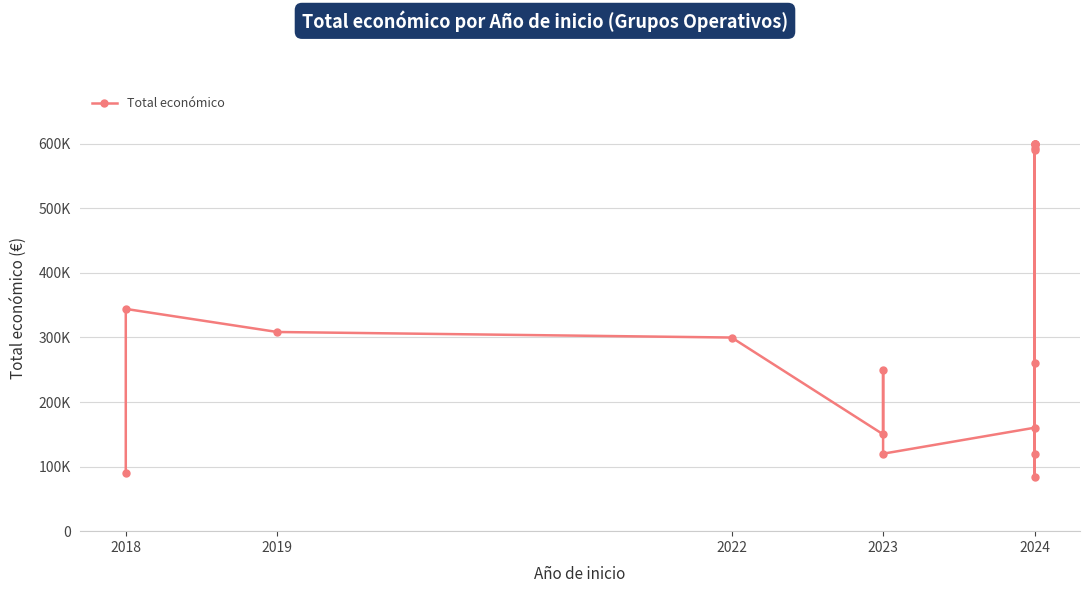

Reading left to right, what are all the values shown in this chart?

90474	344243	308500	299913	150000	250000	119999	160226	260325	83646	599792	599131	593715	599986	590712	600000	120000